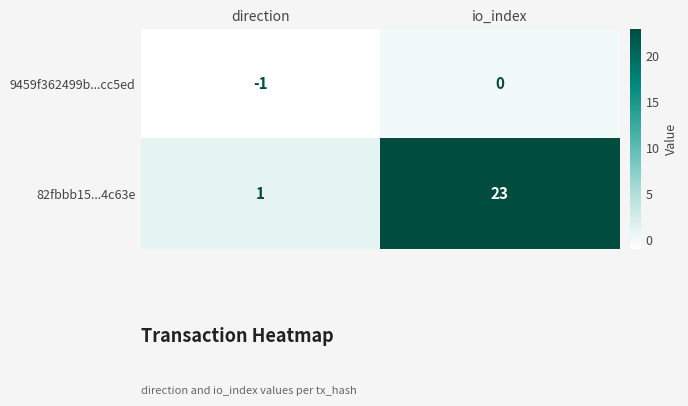

What value does the 82fbbb15...4c63e series have at io_index, to the nearest 5?

25